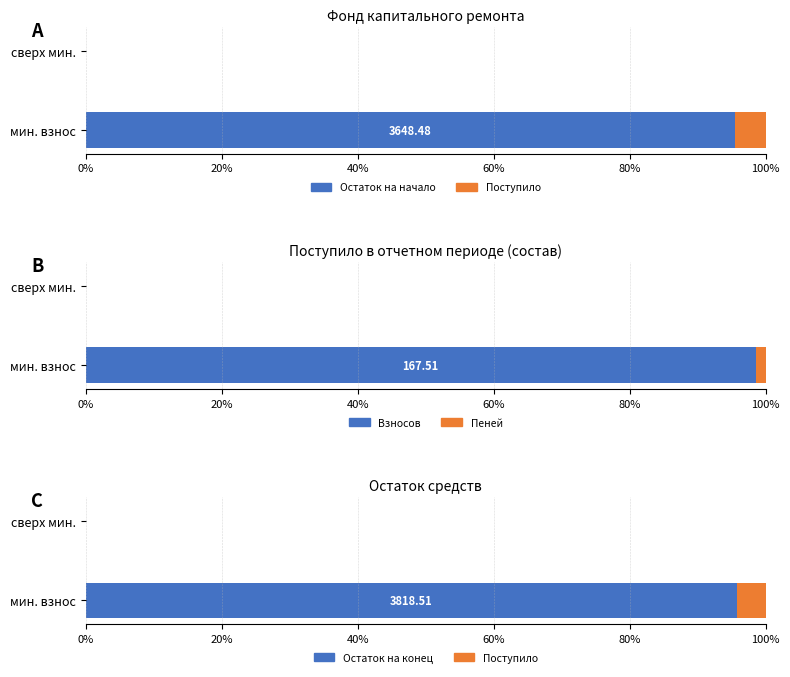

At how many categories does at least one series exceed 67?

1